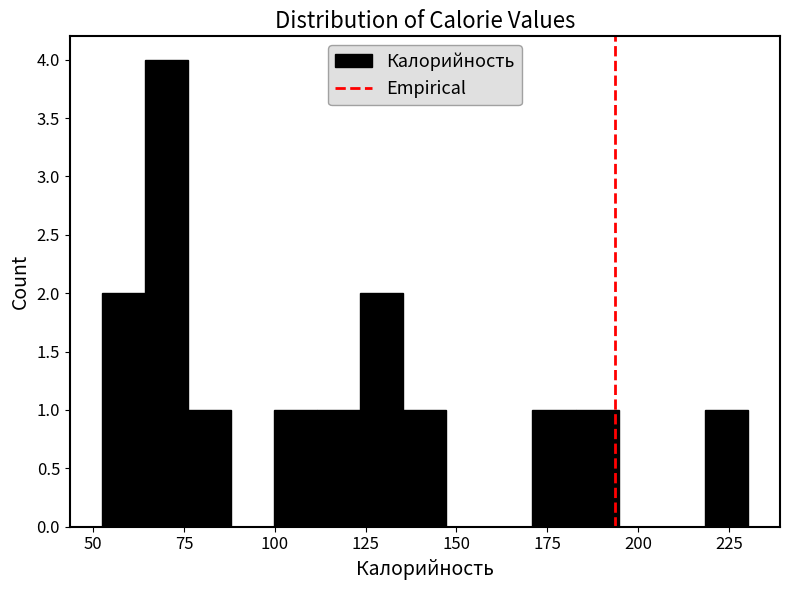

Read against the x-axis, roughly where is the centre of the tallest bar?

70